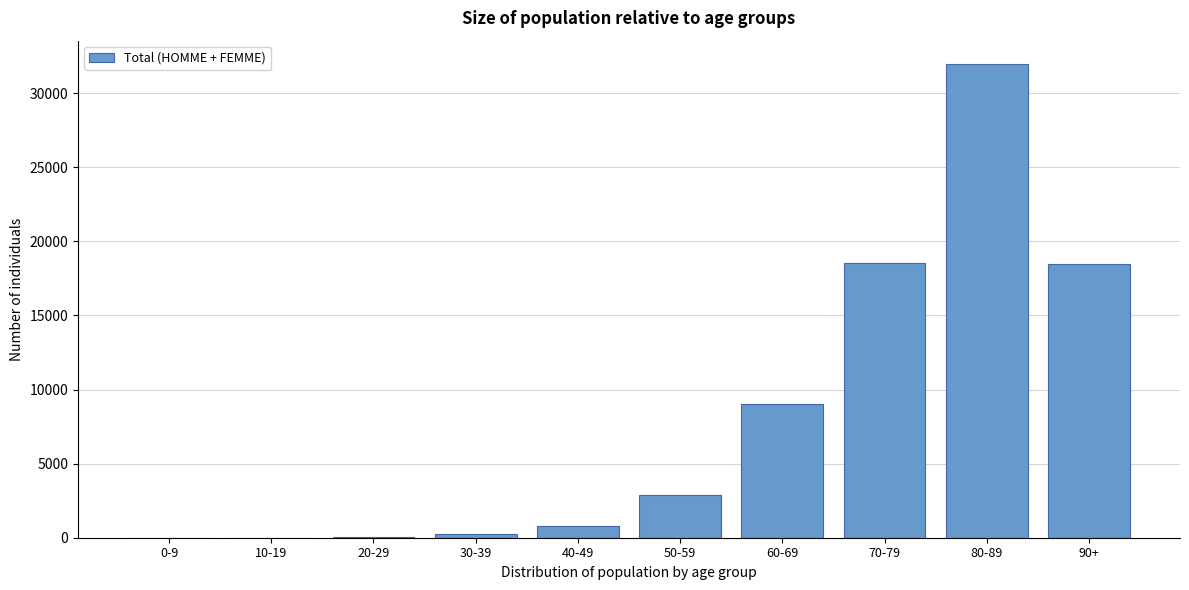

Which has a higher value, 80-89 or 90+?

80-89